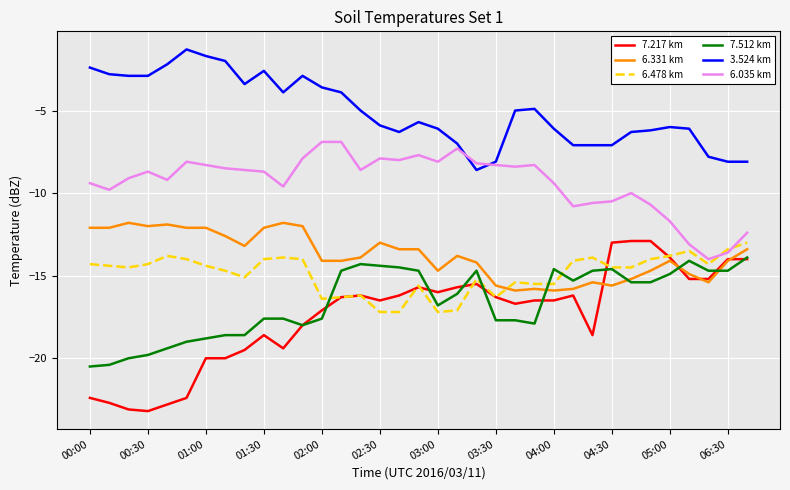

Which series has the largest range (max minus min)?

7.217 km